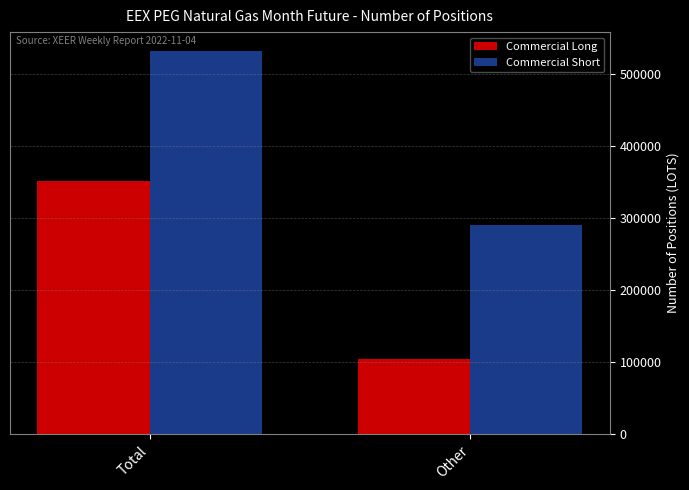

True or false: Commercial Long has a value of 105081 at Other.

True